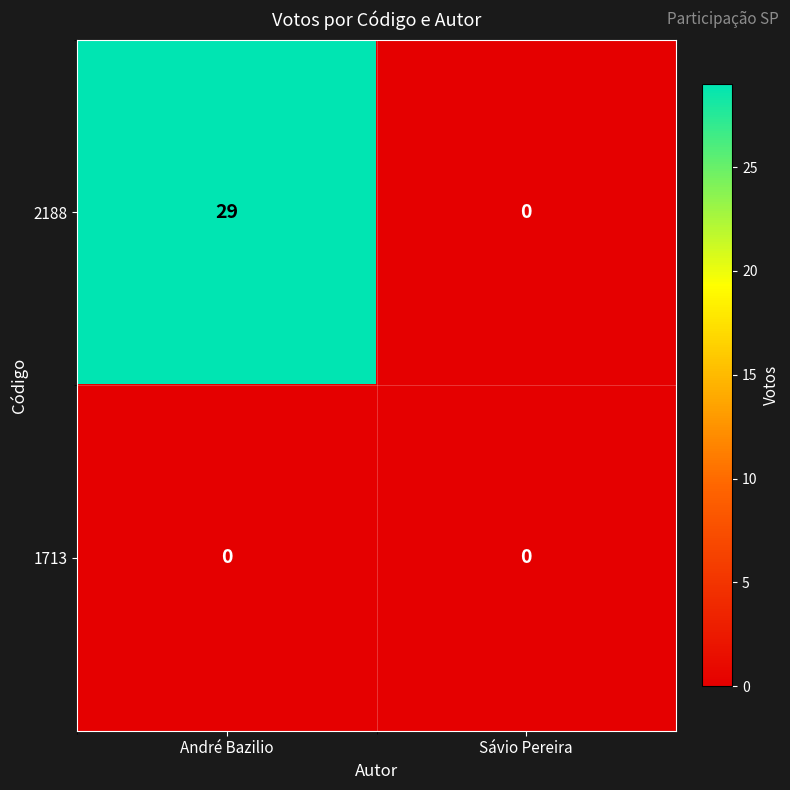

Which series has the widest spread of values?

2188